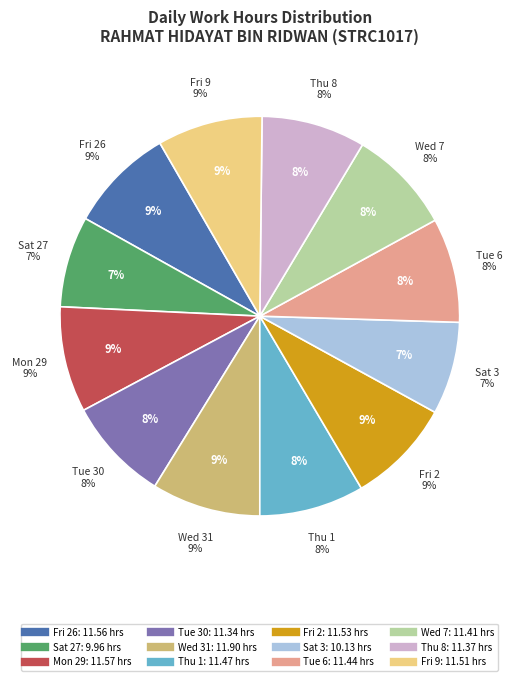

To the nearest percent, what percentage of the pie is Wed 31?

9%